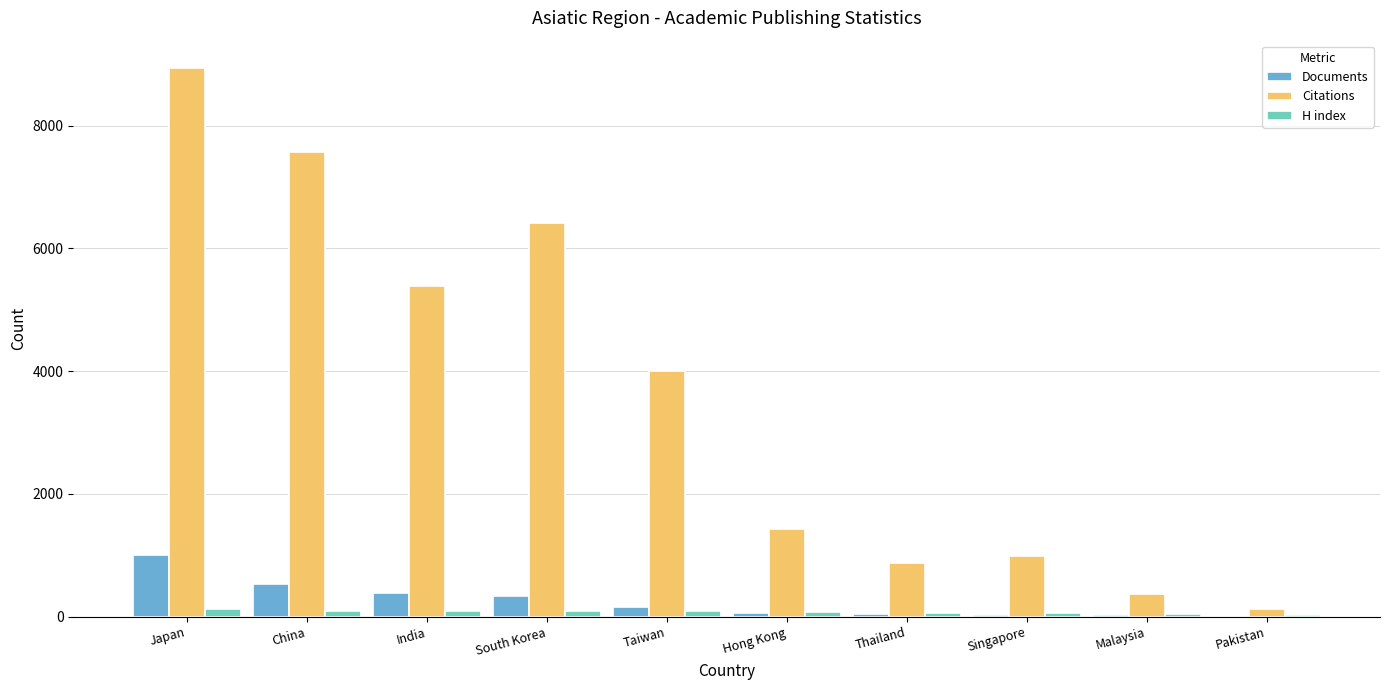

At which label does Citations reach its peak?

Japan